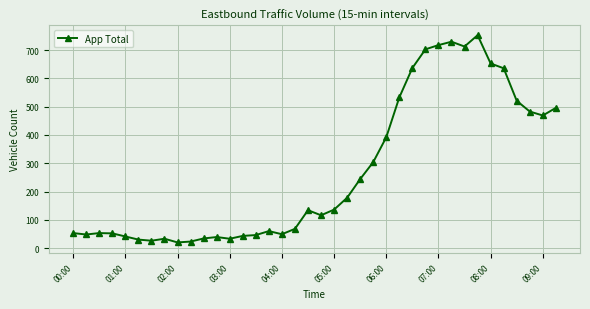

What is the smallest value displayed?

20